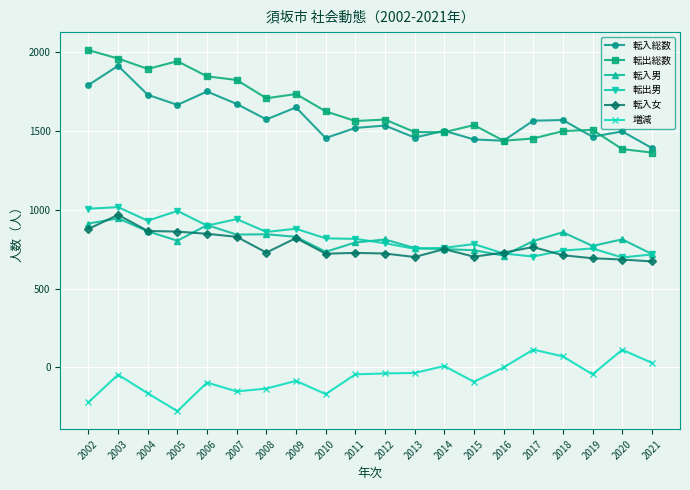

What are all the series names shown in the legend?

転入総数, 転出総数, 転入男, 転出男, 転入女, 増減